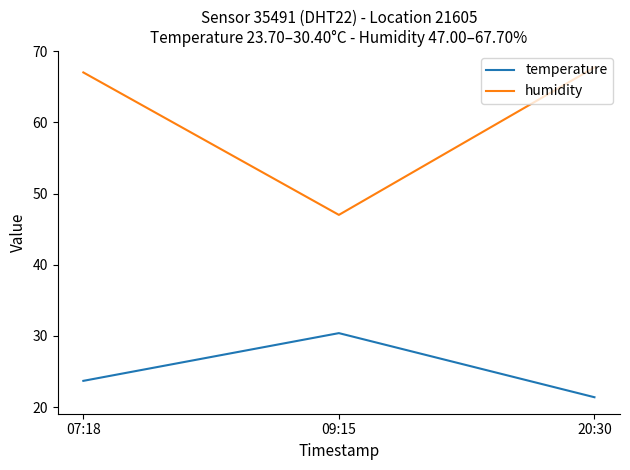

At which label does temperature reach its minimum?

20:30